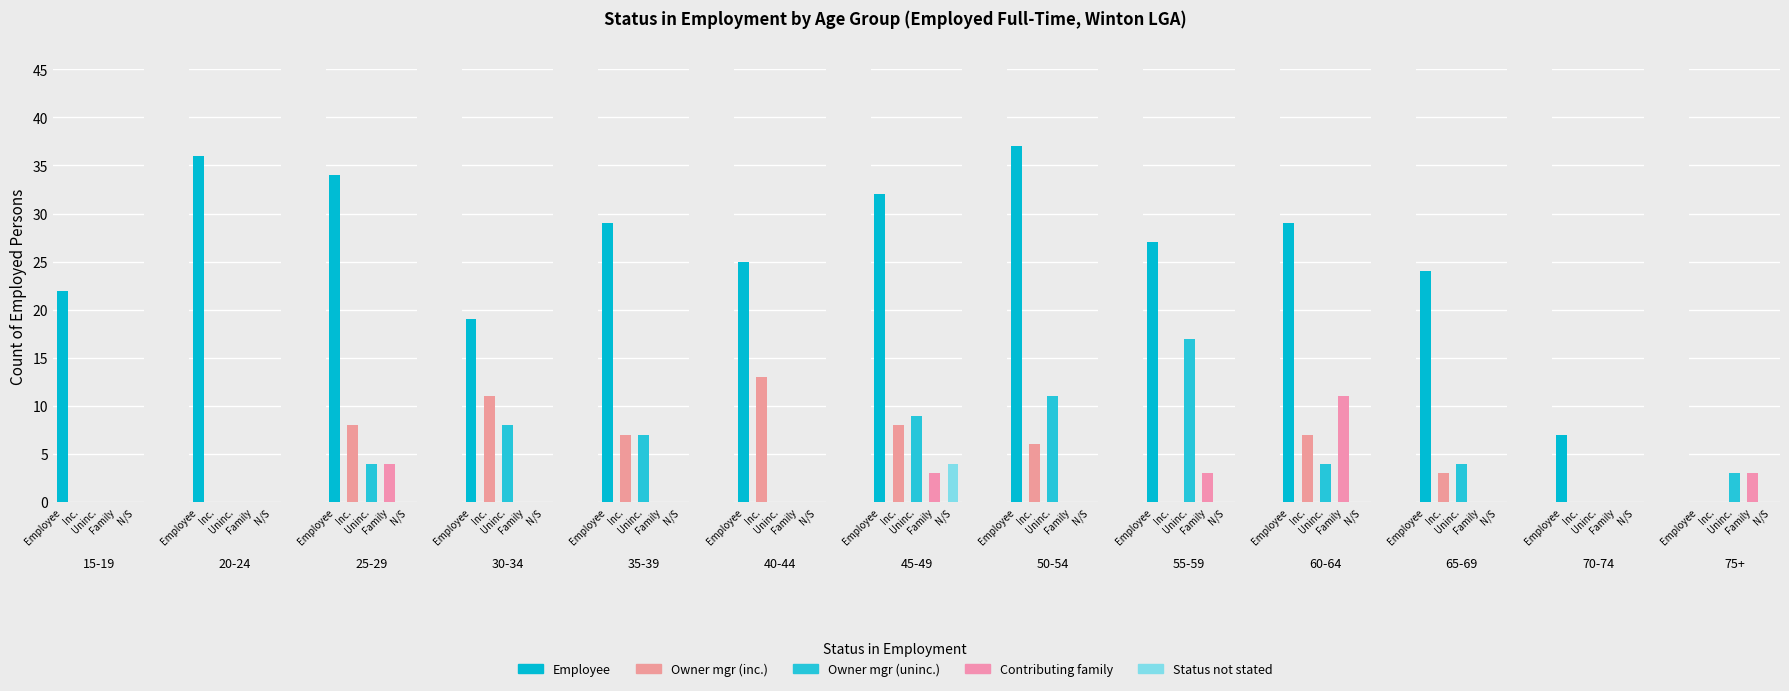

What is the difference between the maximum and minimum values in the Owner managers incorporated series?

13